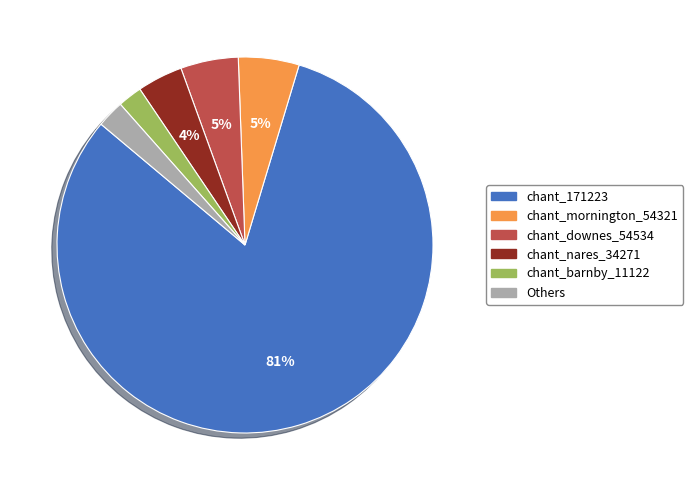

Do chant_nares_34271 and chant_downes_54534 together represent more than half of the pie?

No